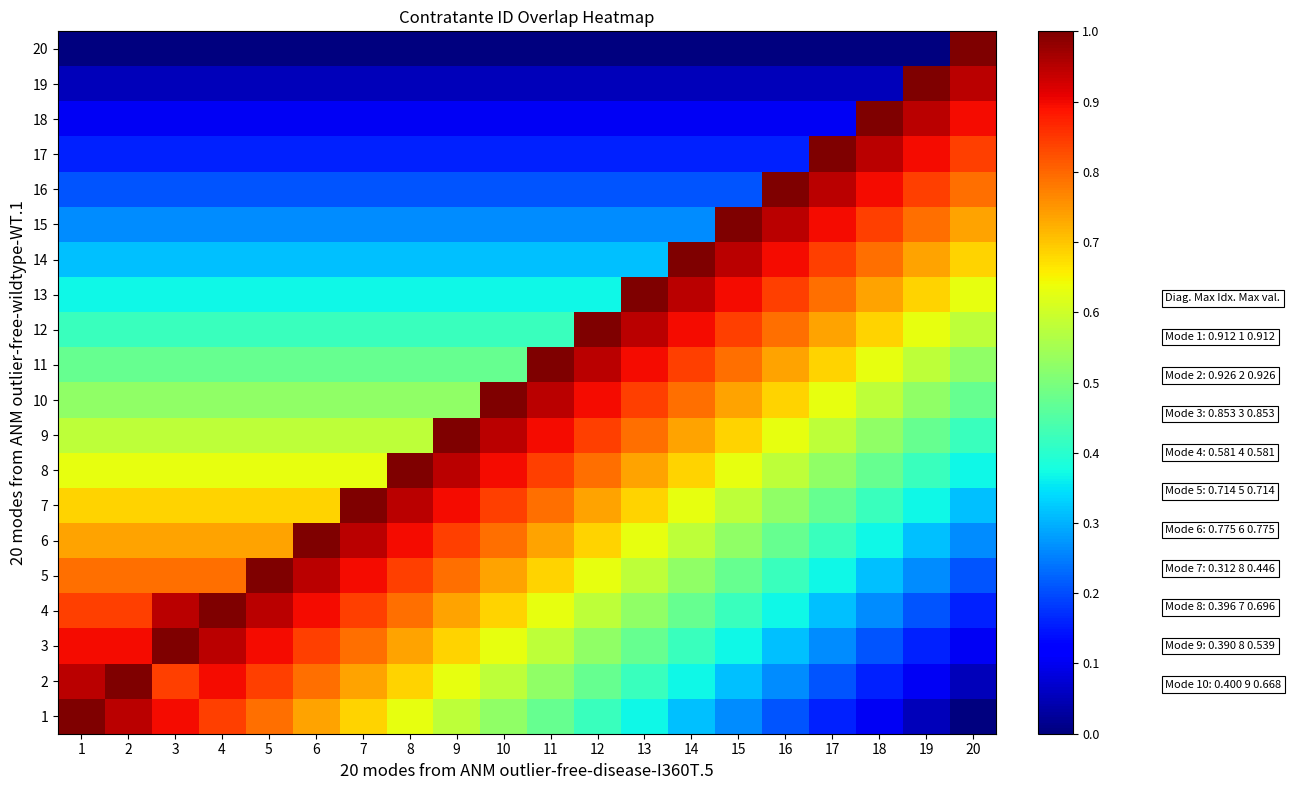

Reading left to right, extract all data points from this chart.

20: 1=0.0	2=0.0	3=0.0	4=0.0	5=0.0	6=0.0	7=0.0	8=0.0	9=0.0	10=0.0	11=0.0	12=0.0	13=0.0	14=0.0	15=0.0	16=0.0	17=0.0	18=0.0	19=0.0	20=1.0
19: 1=0.1	2=0.1	3=0.1	4=0.1	5=0.1	6=0.1	7=0.1	8=0.1	9=0.1	10=0.1	11=0.1	12=0.1	13=0.1	14=0.1	15=0.1	16=0.1	17=0.1	18=0.1	19=1.0	20=0.9
18: 1=0.1	2=0.1	3=0.1	4=0.1	5=0.1	6=0.1	7=0.1	8=0.1	9=0.1	10=0.1	11=0.1	12=0.1	13=0.1	14=0.1	15=0.1	16=0.1	17=0.1	18=1.0	19=0.9	20=0.9
17: 1=0.2	2=0.2	3=0.2	4=0.2	5=0.2	6=0.2	7=0.2	8=0.2	9=0.2	10=0.2	11=0.2	12=0.2	13=0.2	14=0.2	15=0.2	16=0.2	17=1.0	18=0.9	19=0.9	20=0.8
16: 1=0.2	2=0.2	3=0.2	4=0.2	5=0.2	6=0.2	7=0.2	8=0.2	9=0.2	10=0.2	11=0.2	12=0.2	13=0.2	14=0.2	15=0.2	16=1.0	17=0.9	18=0.9	19=0.8	20=0.8
15: 1=0.3	2=0.3	3=0.3	4=0.3	5=0.3	6=0.3	7=0.3	8=0.3	9=0.3	10=0.3	11=0.3	12=0.3	13=0.3	14=0.3	15=1.0	16=0.9	17=0.9	18=0.8	19=0.8	20=0.7
14: 1=0.3	2=0.3	3=0.3	4=0.3	5=0.3	6=0.3	7=0.3	8=0.3	9=0.3	10=0.3	11=0.3	12=0.3	13=0.3	14=1.0	15=0.9	16=0.9	17=0.8	18=0.8	19=0.7	20=0.7
13: 1=0.4	2=0.4	3=0.4	4=0.4	5=0.4	6=0.4	7=0.4	8=0.4	9=0.4	10=0.4	11=0.4	12=0.4	13=1.0	14=0.9	15=0.9	16=0.8	17=0.8	18=0.7	19=0.7	20=0.6
12: 1=0.4	2=0.4	3=0.4	4=0.4	5=0.4	6=0.4	7=0.4	8=0.4	9=0.4	10=0.4	11=0.4	12=1.0	13=0.9	14=0.9	15=0.8	16=0.8	17=0.7	18=0.7	19=0.6	20=0.6
11: 1=0.5	2=0.5	3=0.5	4=0.5	5=0.5	6=0.5	7=0.5	8=0.5	9=0.5	10=0.5	11=1.0	12=0.9	13=0.9	14=0.8	15=0.8	16=0.7	17=0.7	18=0.6	19=0.6	20=0.5
10: 1=0.5	2=0.5	3=0.5	4=0.5	5=0.5	6=0.5	7=0.5	8=0.5	9=0.5	10=1.0	11=0.9	12=0.9	13=0.8	14=0.8	15=0.7	16=0.7	17=0.6	18=0.6	19=0.5	20=0.5
9: 1=0.6	2=0.6	3=0.6	4=0.6	5=0.6	6=0.6	7=0.6	8=0.6	9=1.0	10=0.9	11=0.9	12=0.8	13=0.8	14=0.7	15=0.7	16=0.6	17=0.6	18=0.5	19=0.5	20=0.4
8: 1=0.6	2=0.6	3=0.6	4=0.6	5=0.6	6=0.6	7=0.6	8=1.0	9=0.9	10=0.9	11=0.8	12=0.8	13=0.7	14=0.7	15=0.6	16=0.6	17=0.5	18=0.5	19=0.4	20=0.4
7: 1=0.7	2=0.7	3=0.7	4=0.7	5=0.7	6=0.7	7=1.0	8=0.9	9=0.9	10=0.8	11=0.8	12=0.7	13=0.7	14=0.6	15=0.6	16=0.5	17=0.5	18=0.4	19=0.4	20=0.3
6: 1=0.7	2=0.7	3=0.7	4=0.7	5=0.7	6=1.0	7=0.9	8=0.9	9=0.8	10=0.8	11=0.7	12=0.7	13=0.6	14=0.6	15=0.5	16=0.5	17=0.4	18=0.4	19=0.3	20=0.3
5: 1=0.8	2=0.8	3=0.8	4=0.8	5=1.0	6=0.9	7=0.9	8=0.8	9=0.8	10=0.7	11=0.7	12=0.6	13=0.6	14=0.5	15=0.5	16=0.4	17=0.4	18=0.3	19=0.3	20=0.2
4: 1=0.8	2=0.8	3=0.9	4=1.0	5=0.9	6=0.9	7=0.8	8=0.8	9=0.7	10=0.7	11=0.6	12=0.6	13=0.5	14=0.5	15=0.4	16=0.4	17=0.3	18=0.3	19=0.2	20=0.2
3: 1=0.9	2=0.9	3=1.0	4=0.9	5=0.9	6=0.8	7=0.8	8=0.7	9=0.7	10=0.6	11=0.6	12=0.5	13=0.5	14=0.4	15=0.4	16=0.3	17=0.3	18=0.2	19=0.2	20=0.1
2: 1=0.9	2=1.0	3=0.8	4=0.9	5=0.8	6=0.8	7=0.7	8=0.7	9=0.6	10=0.6	11=0.5	12=0.5	13=0.4	14=0.4	15=0.3	16=0.3	17=0.2	18=0.2	19=0.1	20=0.1
1: 1=1.0	2=0.9	3=0.9	4=0.8	5=0.8	6=0.7	7=0.7	8=0.6	9=0.6	10=0.5	11=0.5	12=0.4	13=0.4	14=0.3	15=0.3	16=0.2	17=0.2	18=0.1	19=0.1	20=0.0